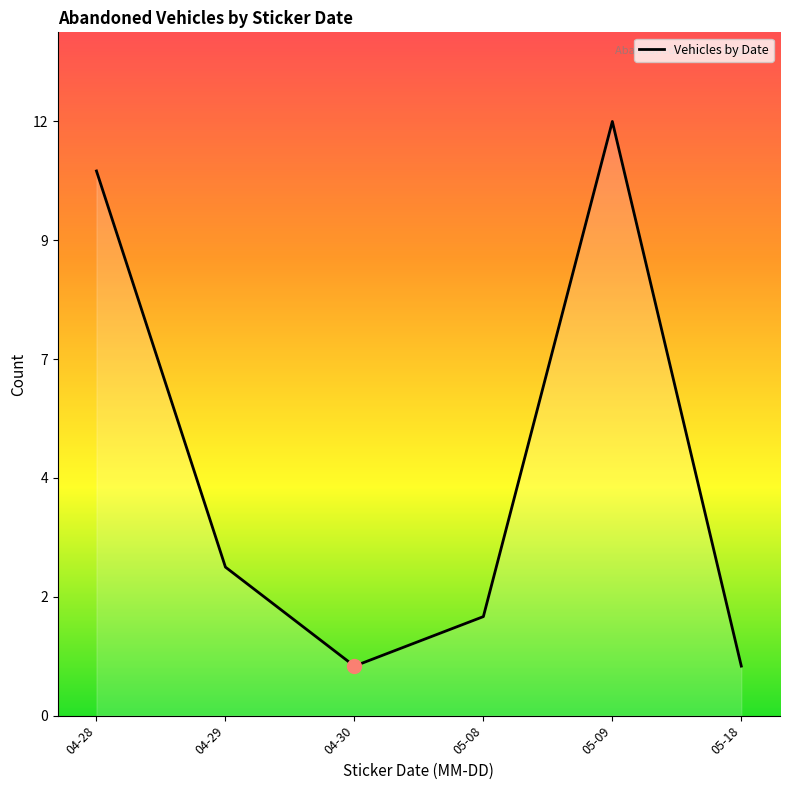

Between 05-08 and 04-28, which is larger?

04-28